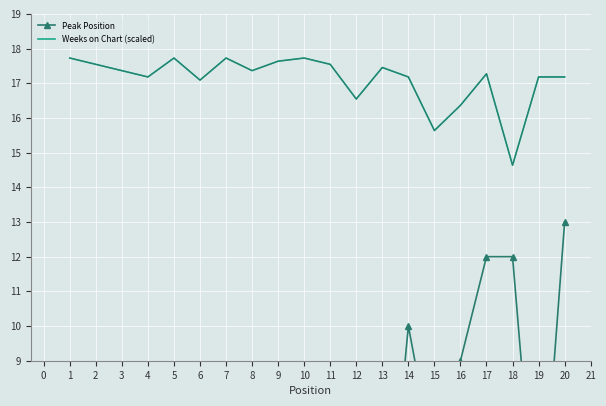

Which series has the widest spread of values?

Peak Position